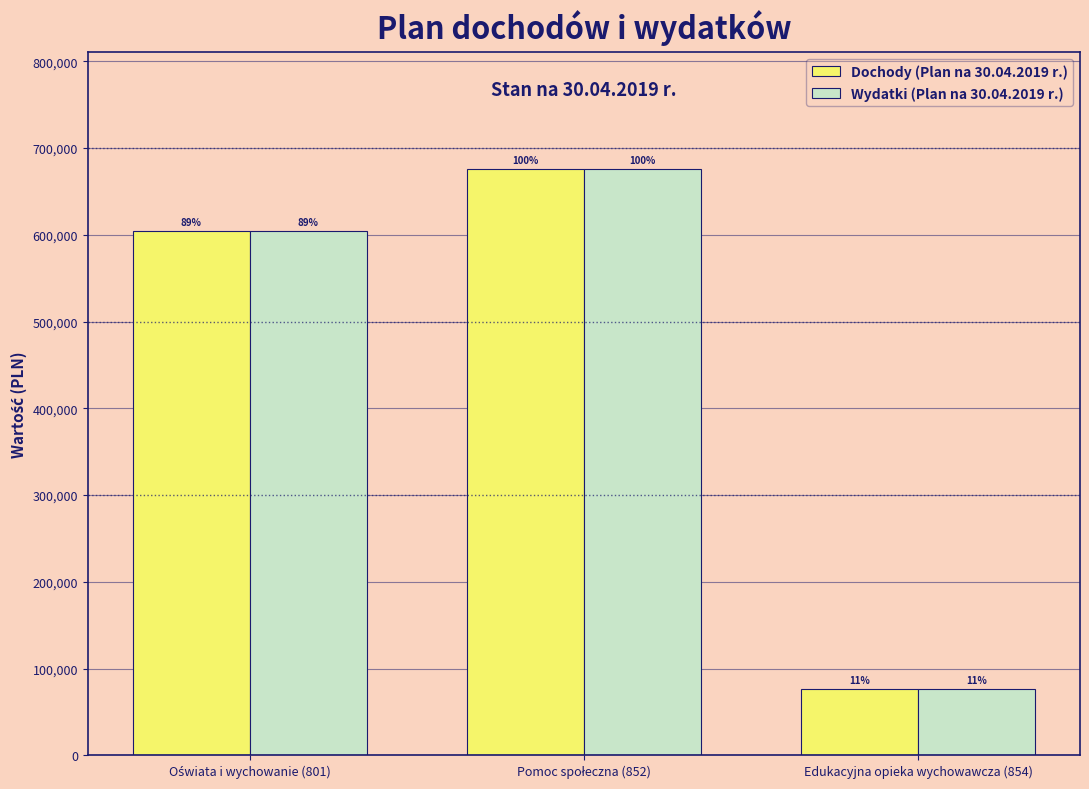

How many bars are there in each group?

2